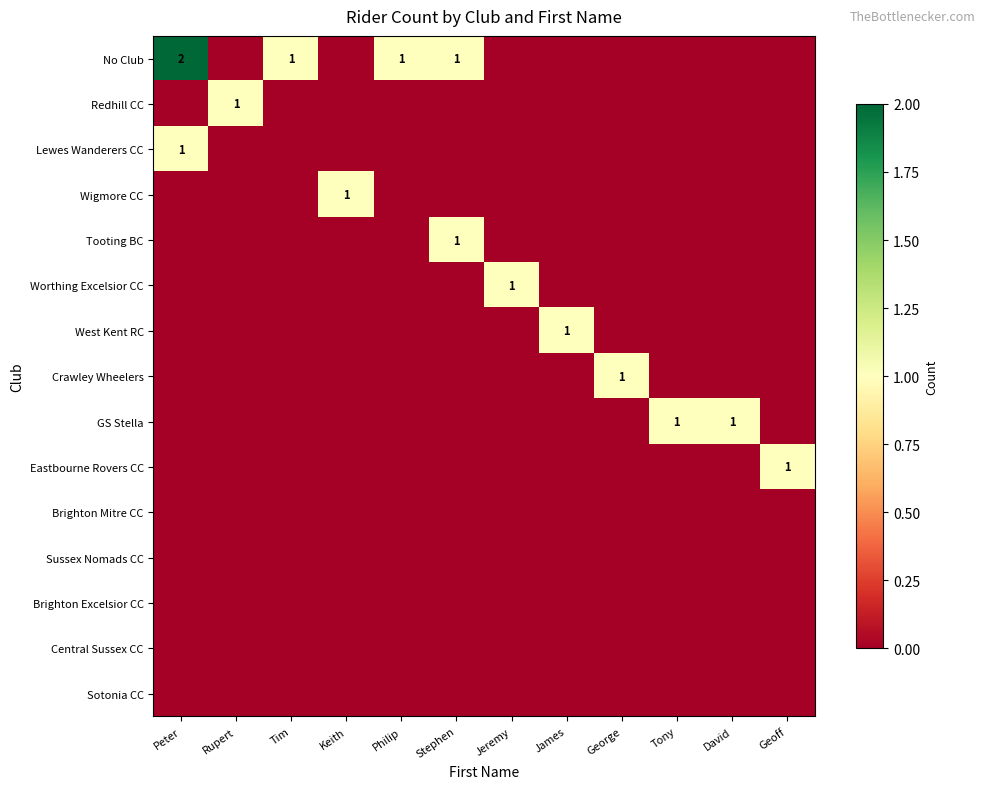

What is the greatest value displayed?

2